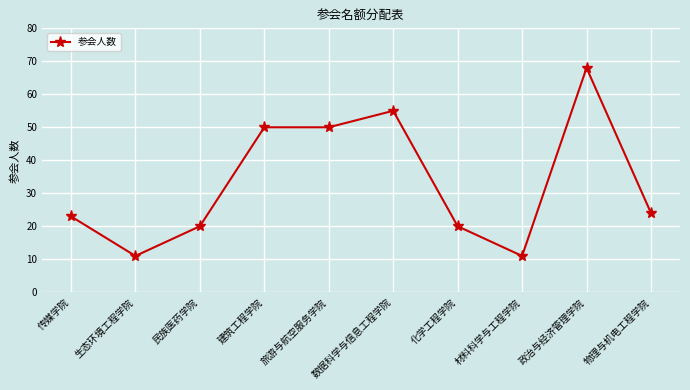

Reading left to right, extract all data points from this chart.

传媒学院=23	生态环境工程学院=11	民族医药学院=20	建筑工程学院=50	旅游与航空服务学院=50	数据科学与信息工程学院=55	化学工程学院=20	材料科学与工程学院=11	政治与经济管理学院=68	物理与机电工程学院=24